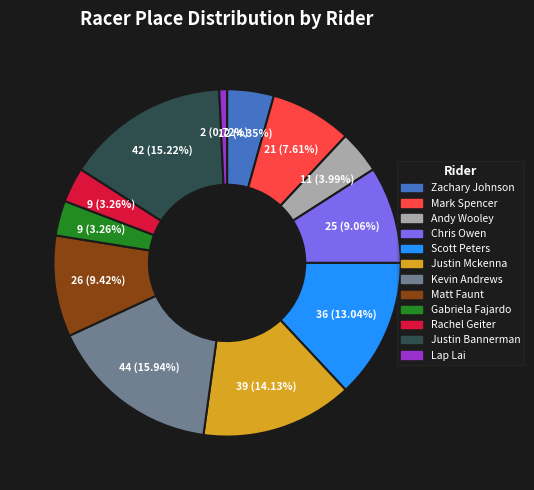

Count the number of slices in the pie.

12